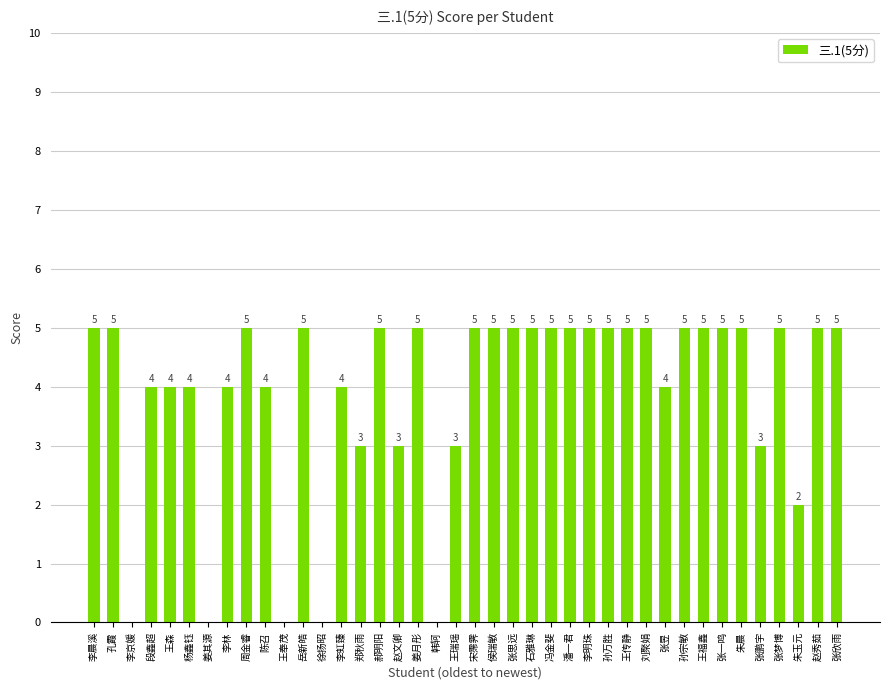

Read the value at 潘一君.

5